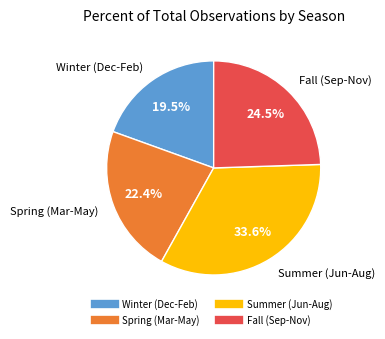

How many slices are in this pie chart?

4